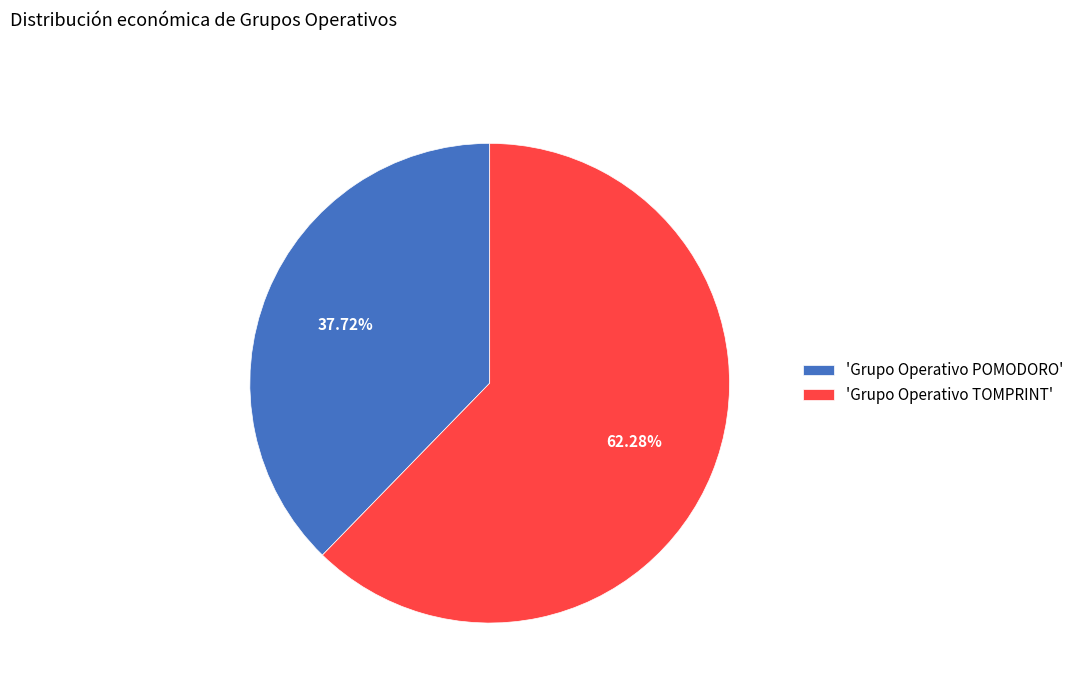

Combined, do 'Grupo Operativo TOMPRINT' and 'Grupo Operativo POMODORO' account for over 50%?

Yes